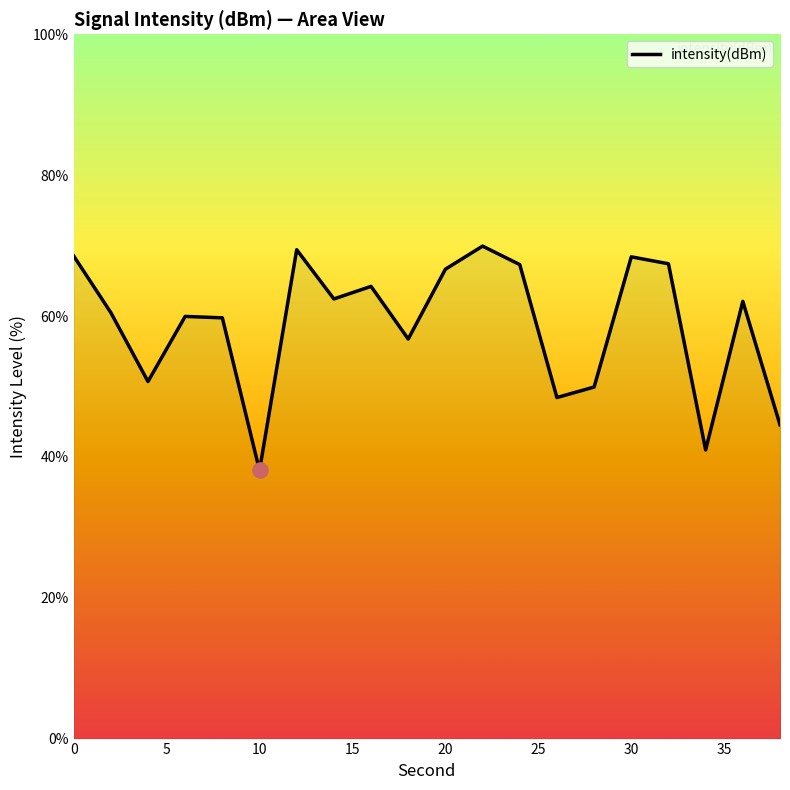

What is the smallest value displayed?

38.1